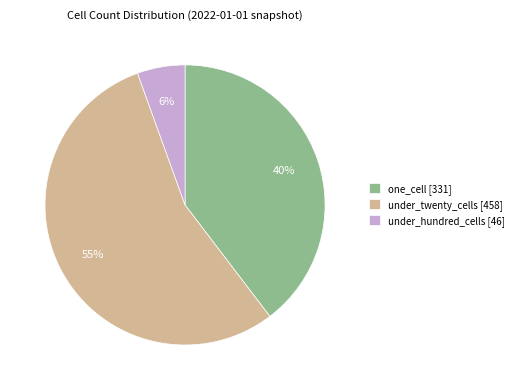

Between under_twenty_cells [458] and one_cell [331], which is larger?

under_twenty_cells [458]